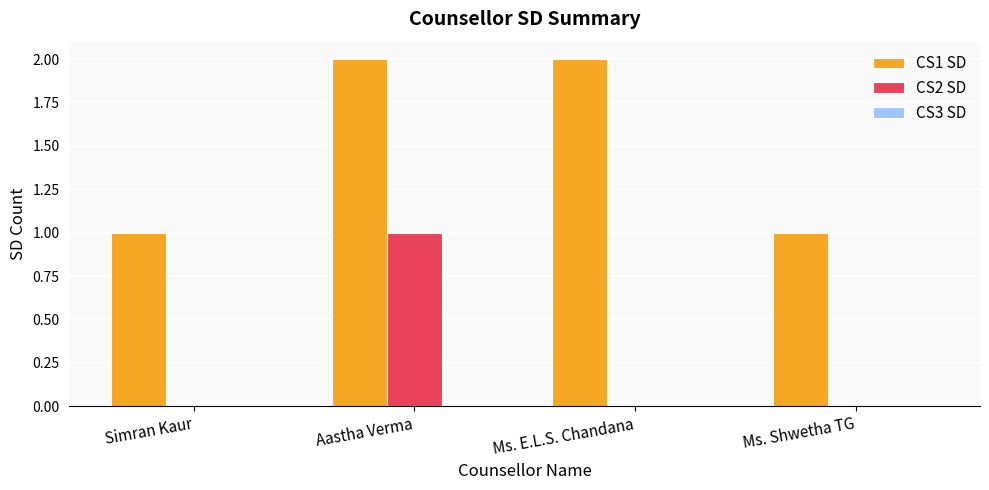

What is the sum of the CS2 SD values at Aastha Verma and Ms. Shwetha TG?

1